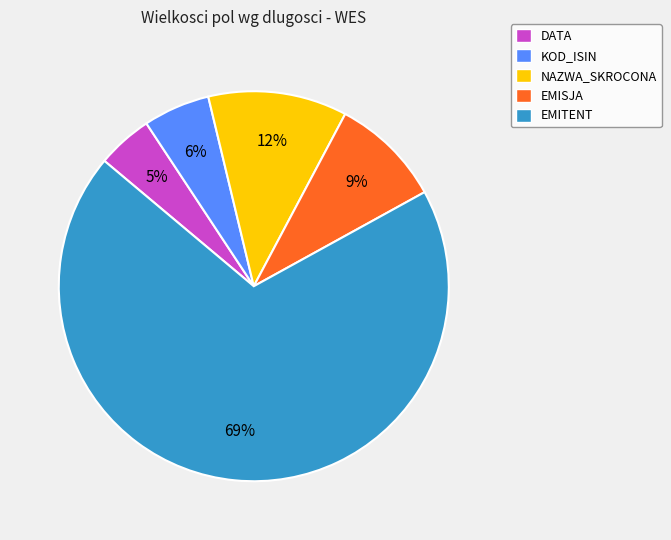

The KOD_ISIN slice represents 17% of the pie. True or false?

False